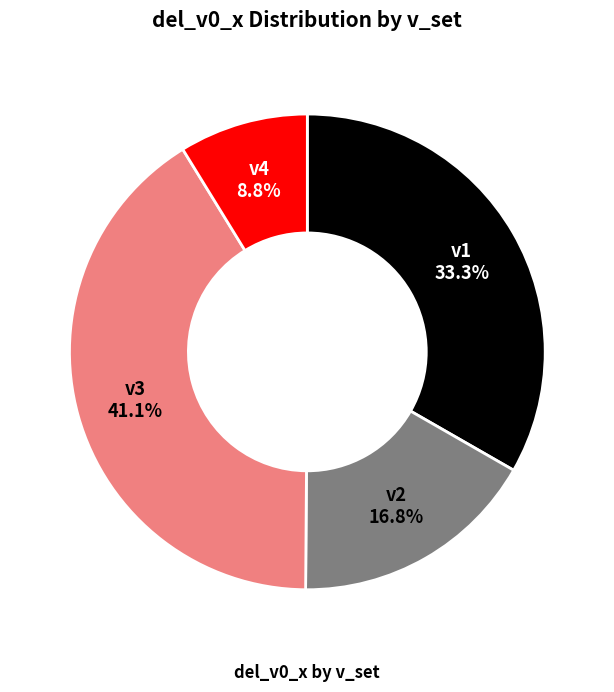

Between v1 and v2, which is larger?

v1